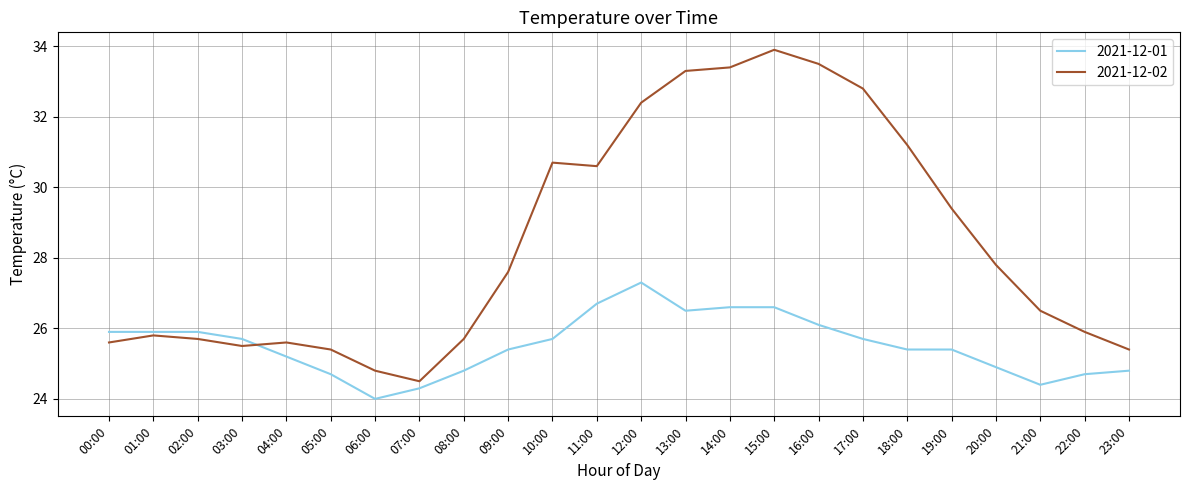

What is the difference between the highest and lowest values at 19:00?

4.0